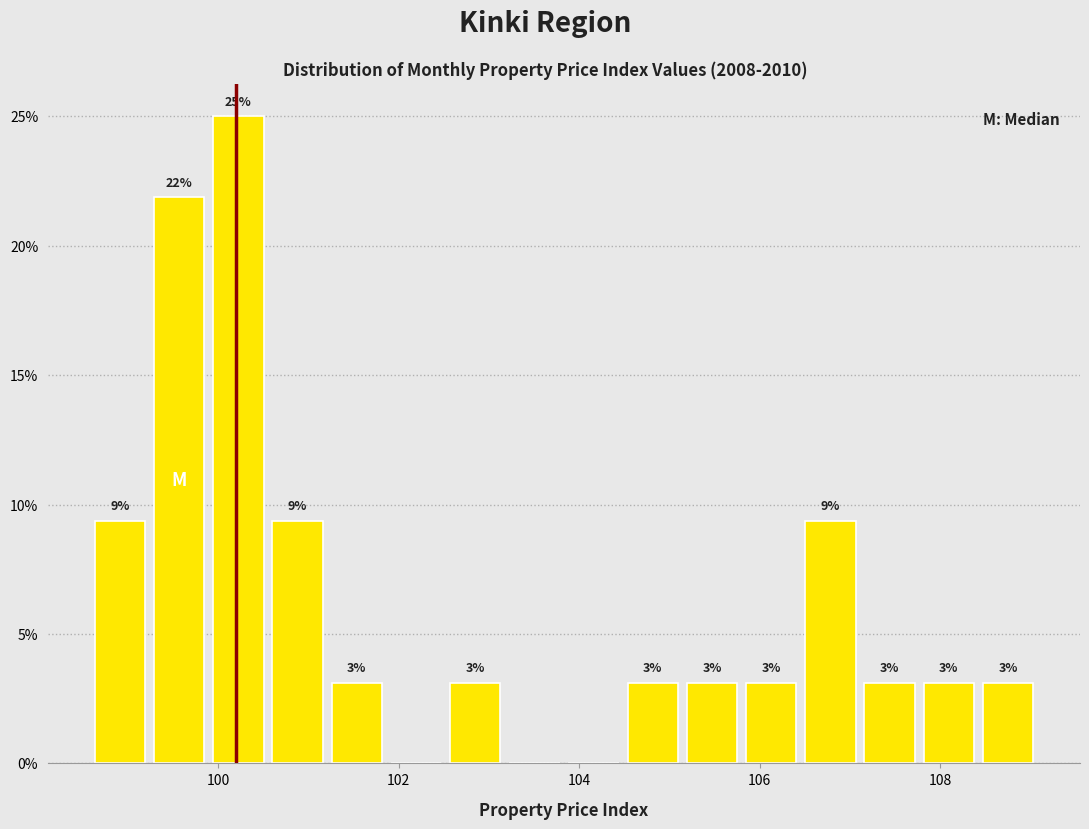

Read against the x-axis, roughly where is the centre of the tallest bar?

100.2